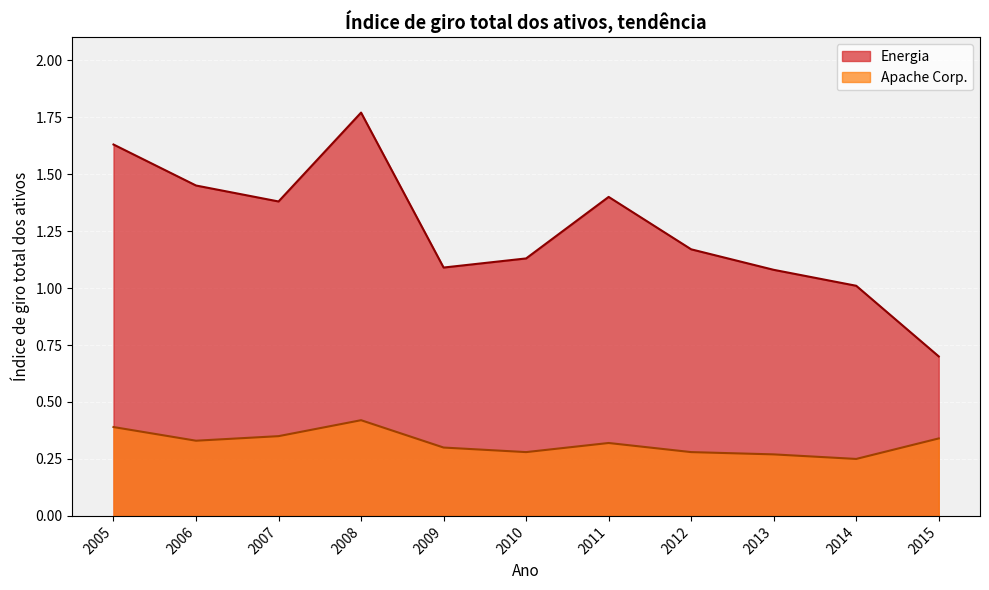

What is the total value across all series at 2014?

1.3